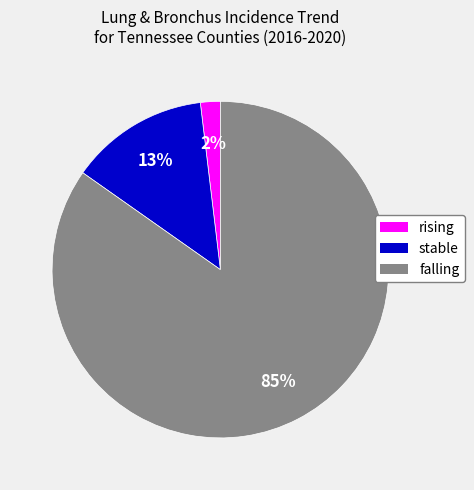

To the nearest percent, what is the combined percentage of stable and rising?

15%